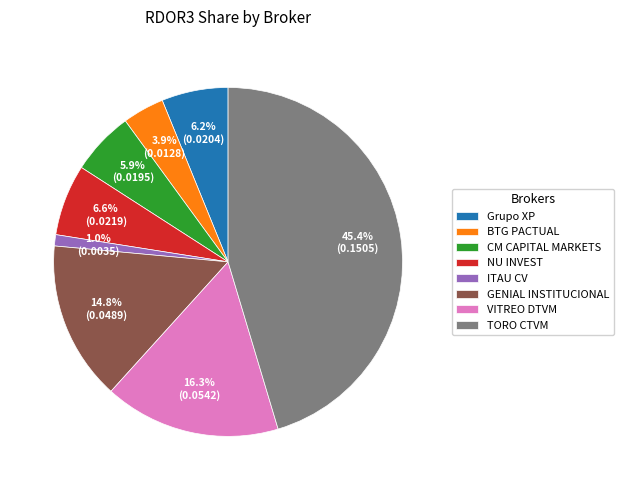

How many segments does this pie chart have?

8